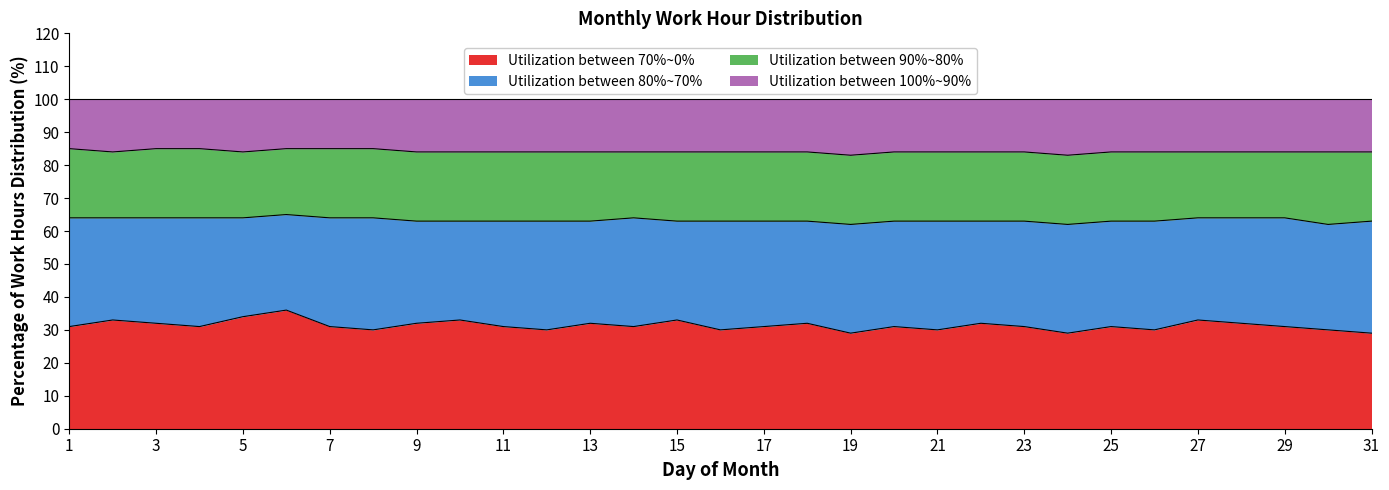

True or false: Utilization between 100%~90% and Utilization between 70%~0% cross at least once.

False